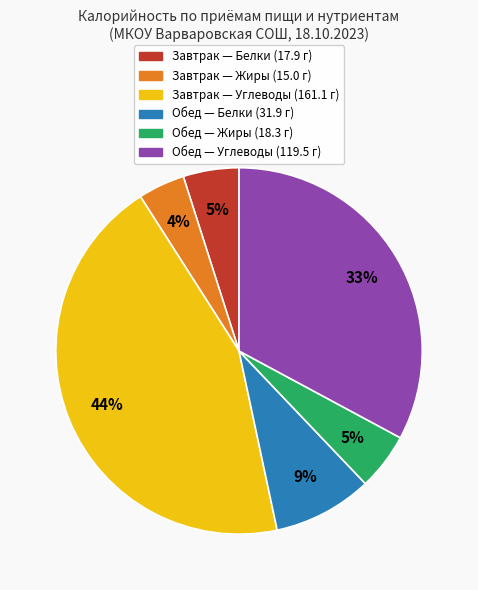

How many segments does this pie chart have?

6